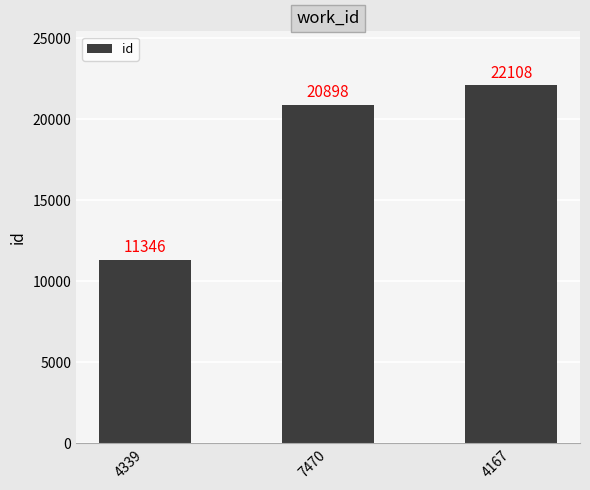

What is the value of the 1st bar from the left?

11346